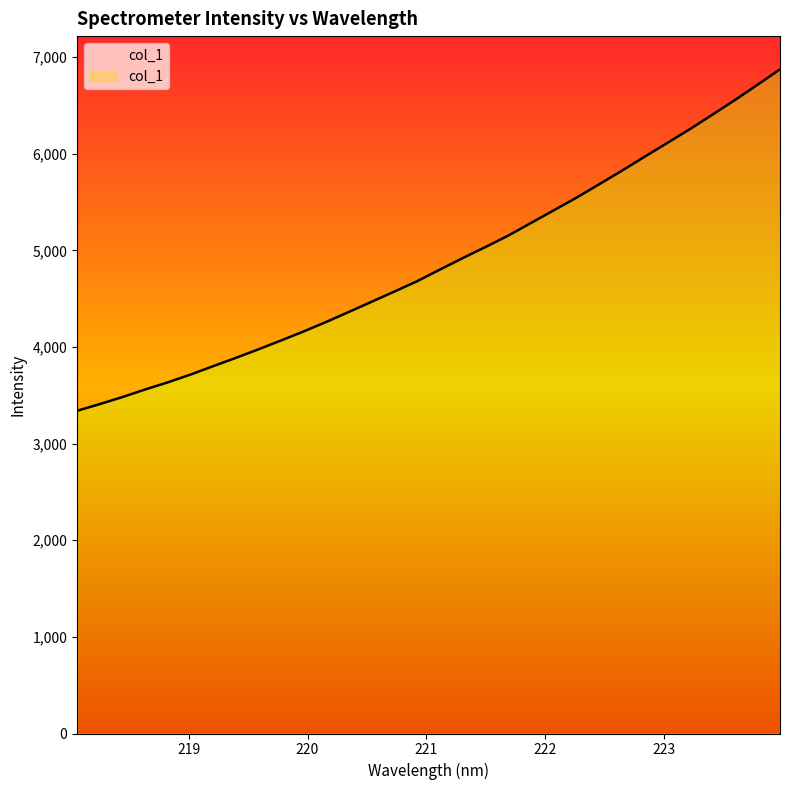

What is the value of the 26th point from the left?

5965.1